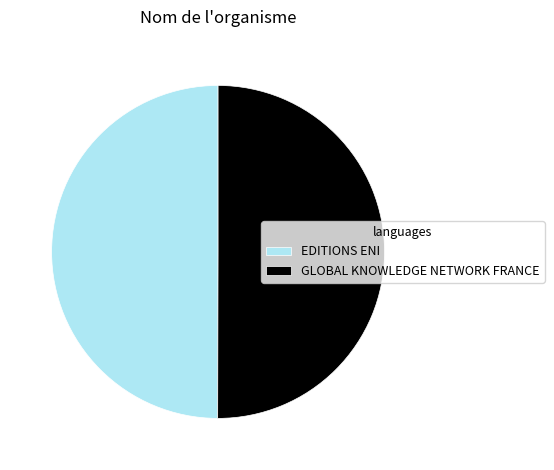

Combined, do EDITIONS ENI and GLOBAL KNOWLEDGE NETWORK FRANCE account for over 50%?

Yes